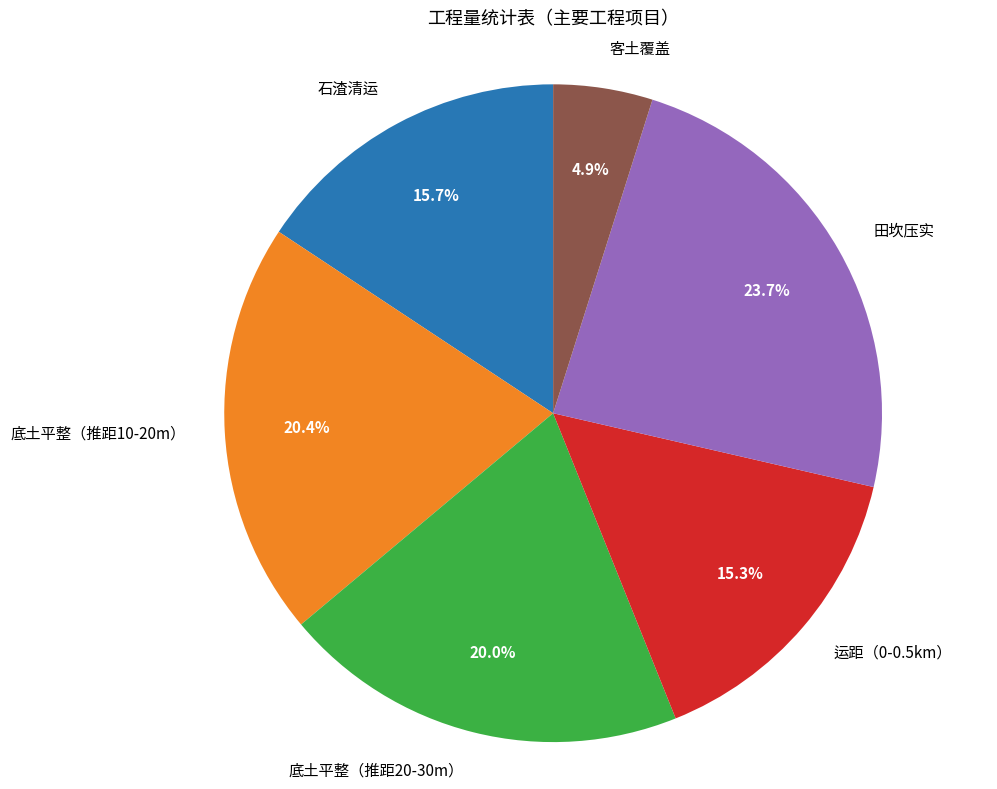

To the nearest percent, what is the difference between the largest and smallest slice percentages?

19%